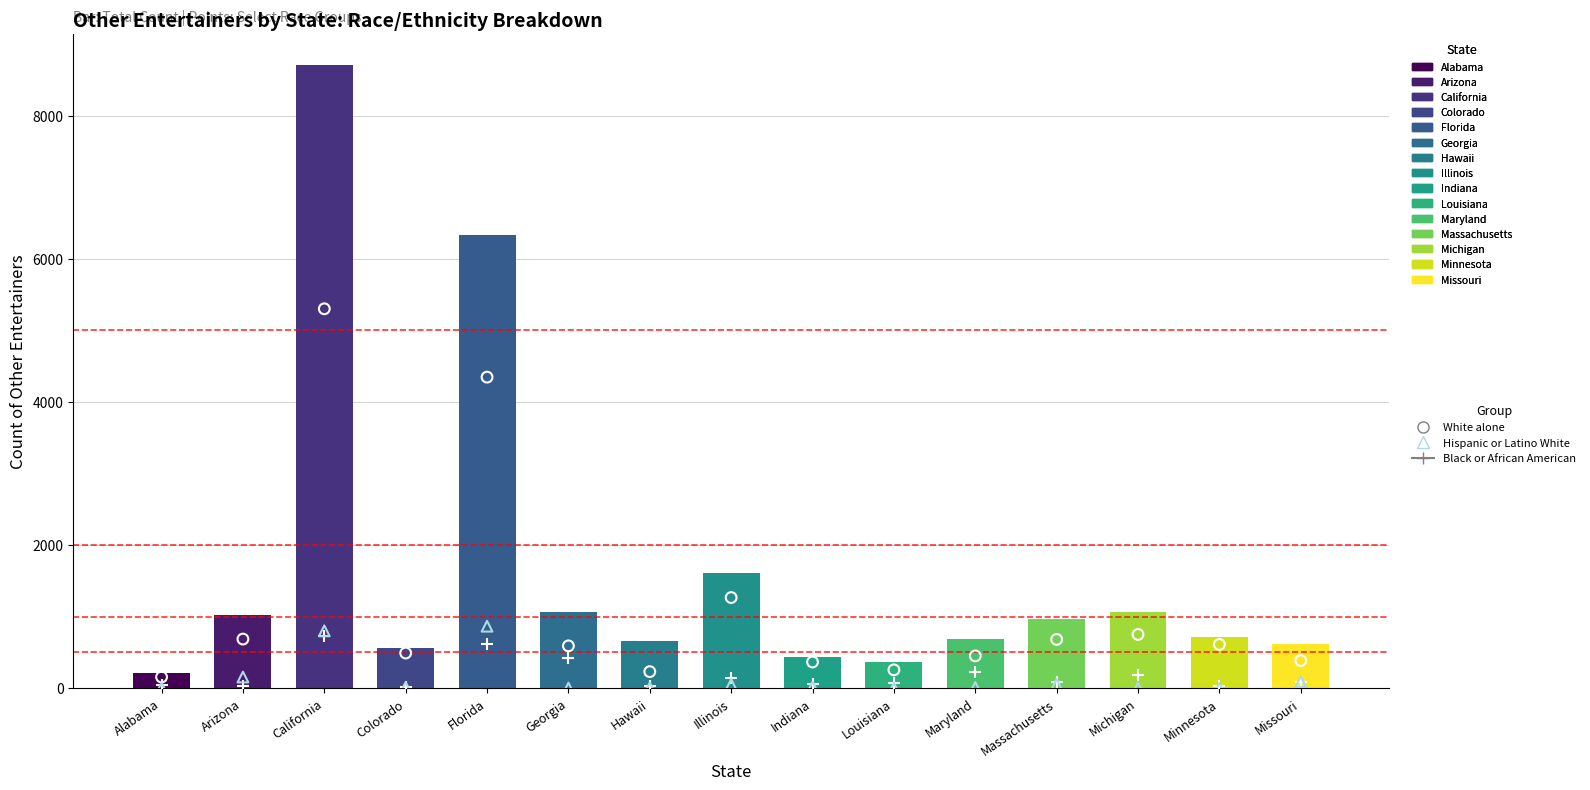

At which category is the sum across all series the highest?

California